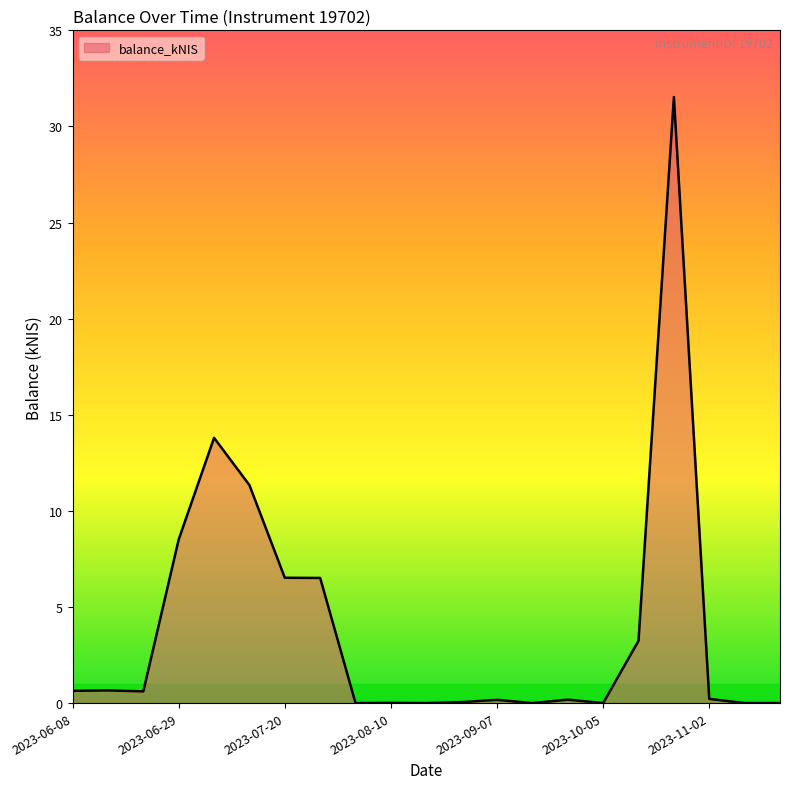

What is the difference between the maximum and minimum values?

31.5